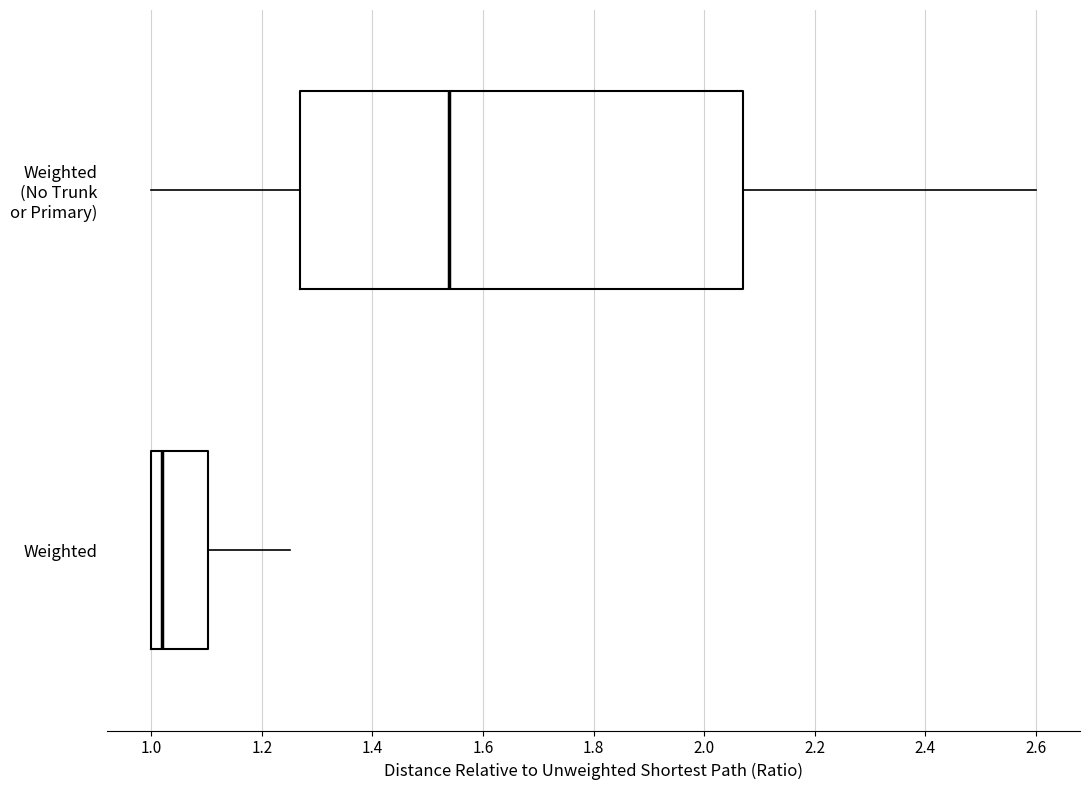

Reading bottom to top, read every box against the x-axis: the position of its median line, the range the box covers, and the ends of its whiskers. The values are not printed on the chart, so give them approximately, as read against the axis.

Weighted: median 1.02, box 1.00 to 1.10, whiskers 1.00 to 1.26
Weighted (No Trunk or Primary): median 1.54, box 1.26 to 2.06, whiskers 1.00 to 2.60